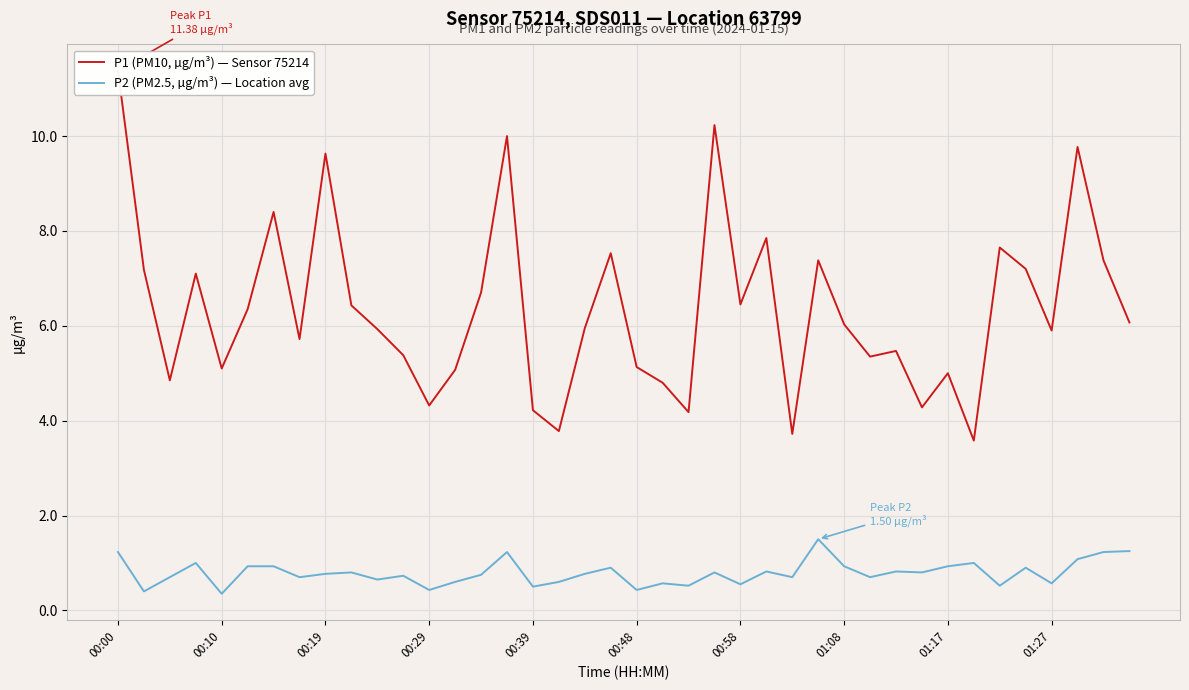

What is the highest value of the P2 (PM2.5, µg/m³) — Location avg series?

1.5